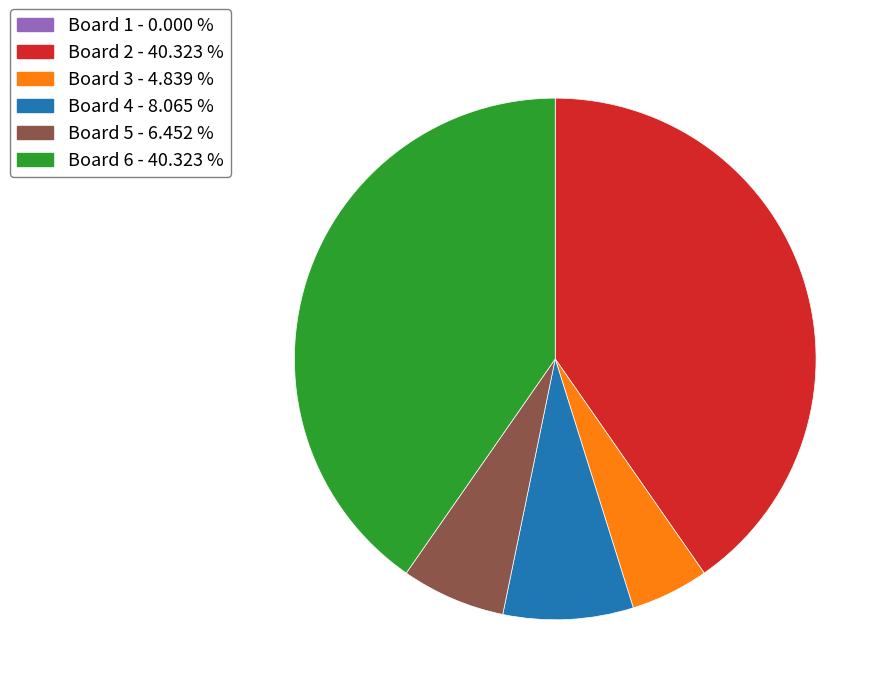

Does Board 5 - 6.452 % account for over 50% of the chart?

No